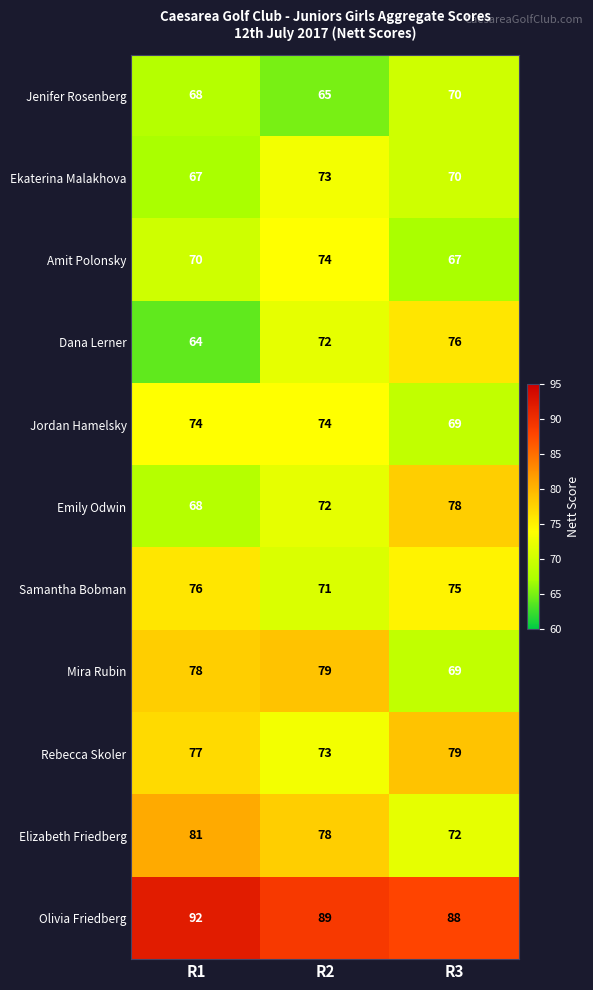

Which series has the widest spread of values?

Dana Lerner